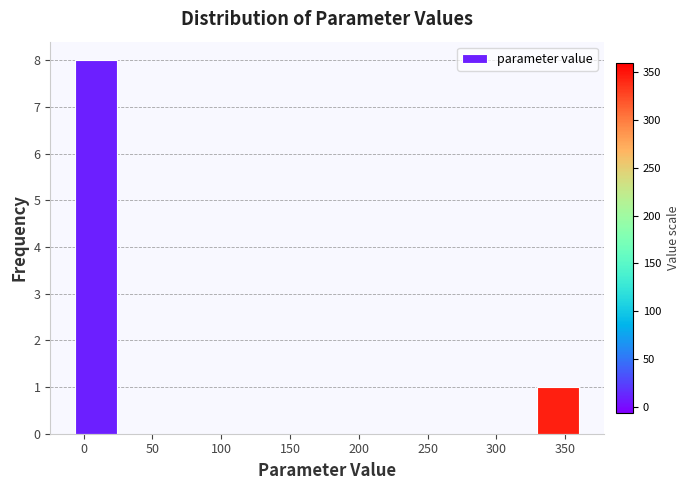

Reading left to right, list every bar in this chart as the range it spans on the x-axis followed by its height. Neither the bar edges nor the heights are printed on the chart, so give them approximately, as read against the axes.

-6.0 to 24.5: 8
24.5 to 55.0: 0
55.0 to 85.5: 0
85.5 to 116.0: 0
116.0 to 146.5: 0
146.5 to 177.0: 0
177.0 to 207.5: 0
207.5 to 238.0: 0
238.0 to 268.5: 0
268.5 to 299.0: 0
299.0 to 329.5: 0
329.5 to 360.0: 1